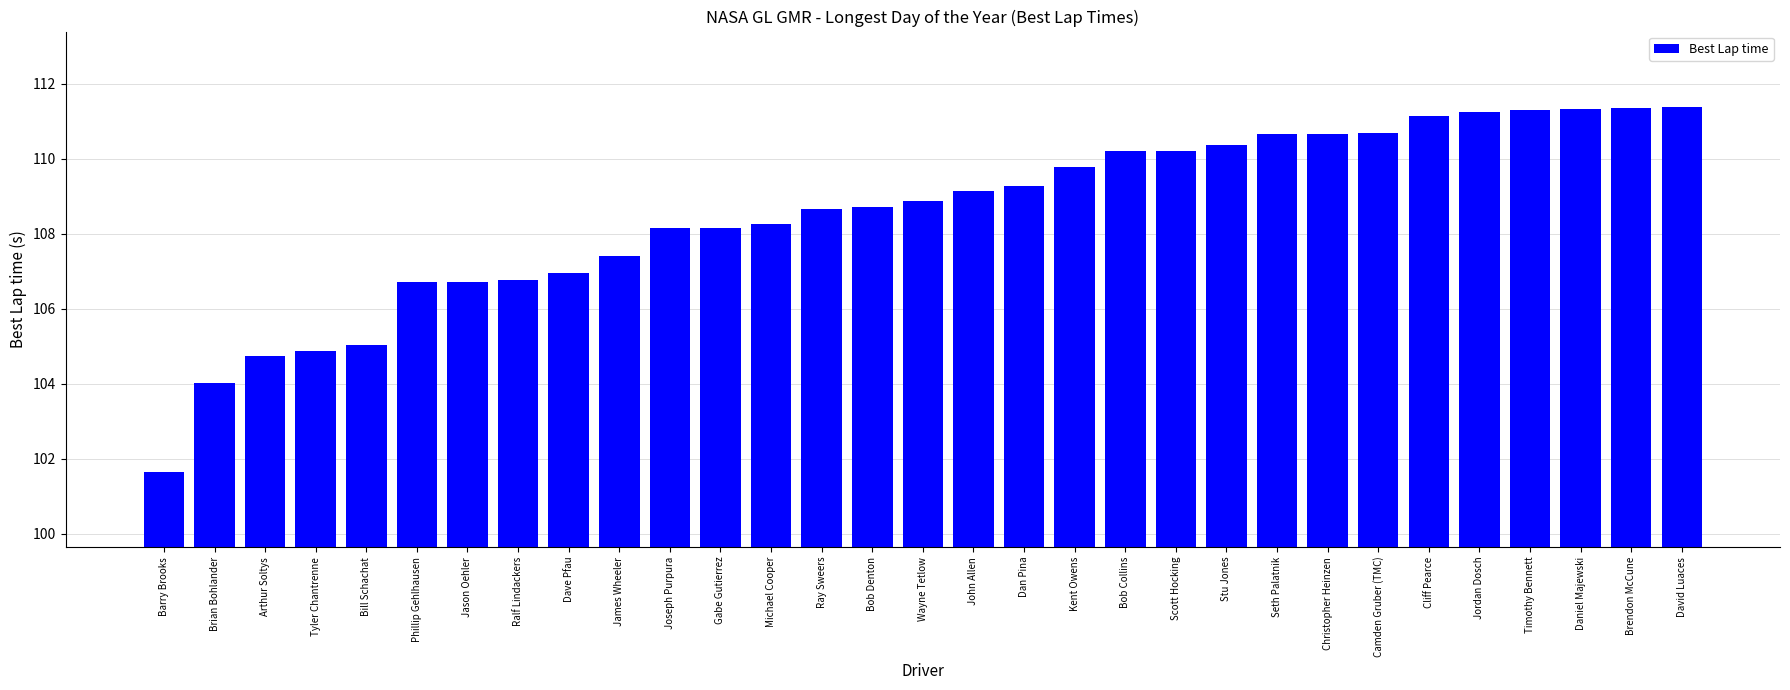

Does the chart contain stacked bars?

No